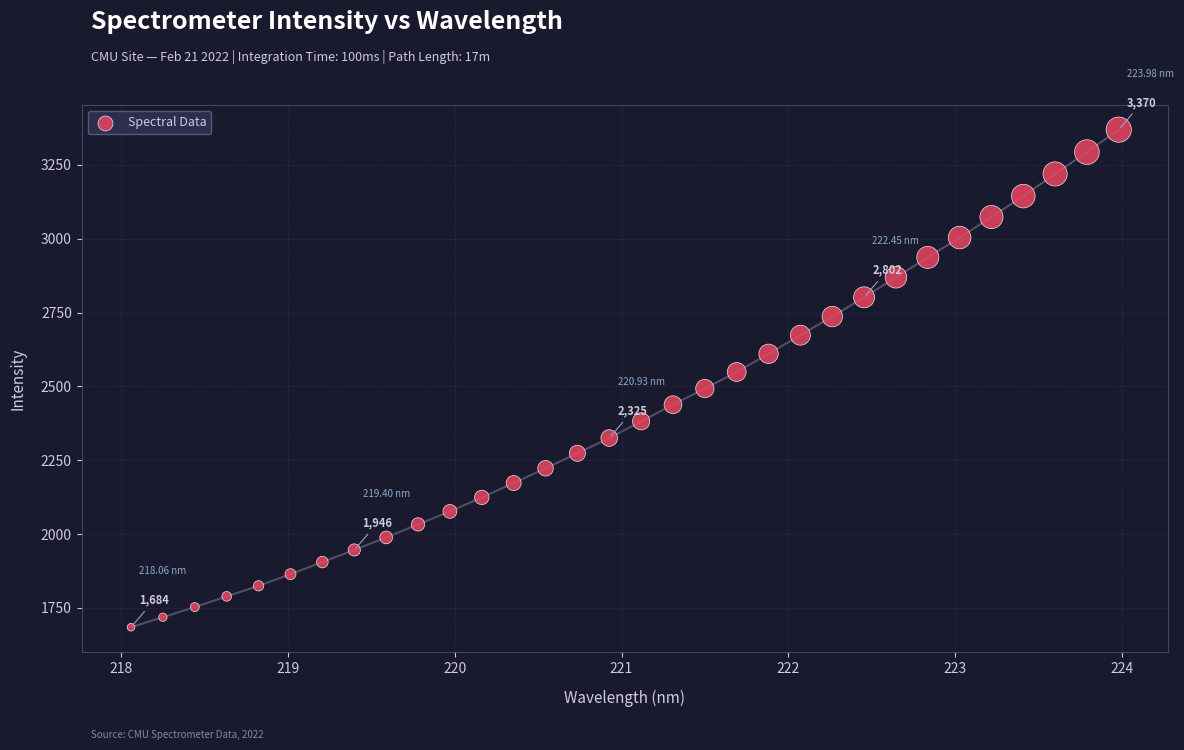

What is the range of Y values (max minus min)?

1685.3